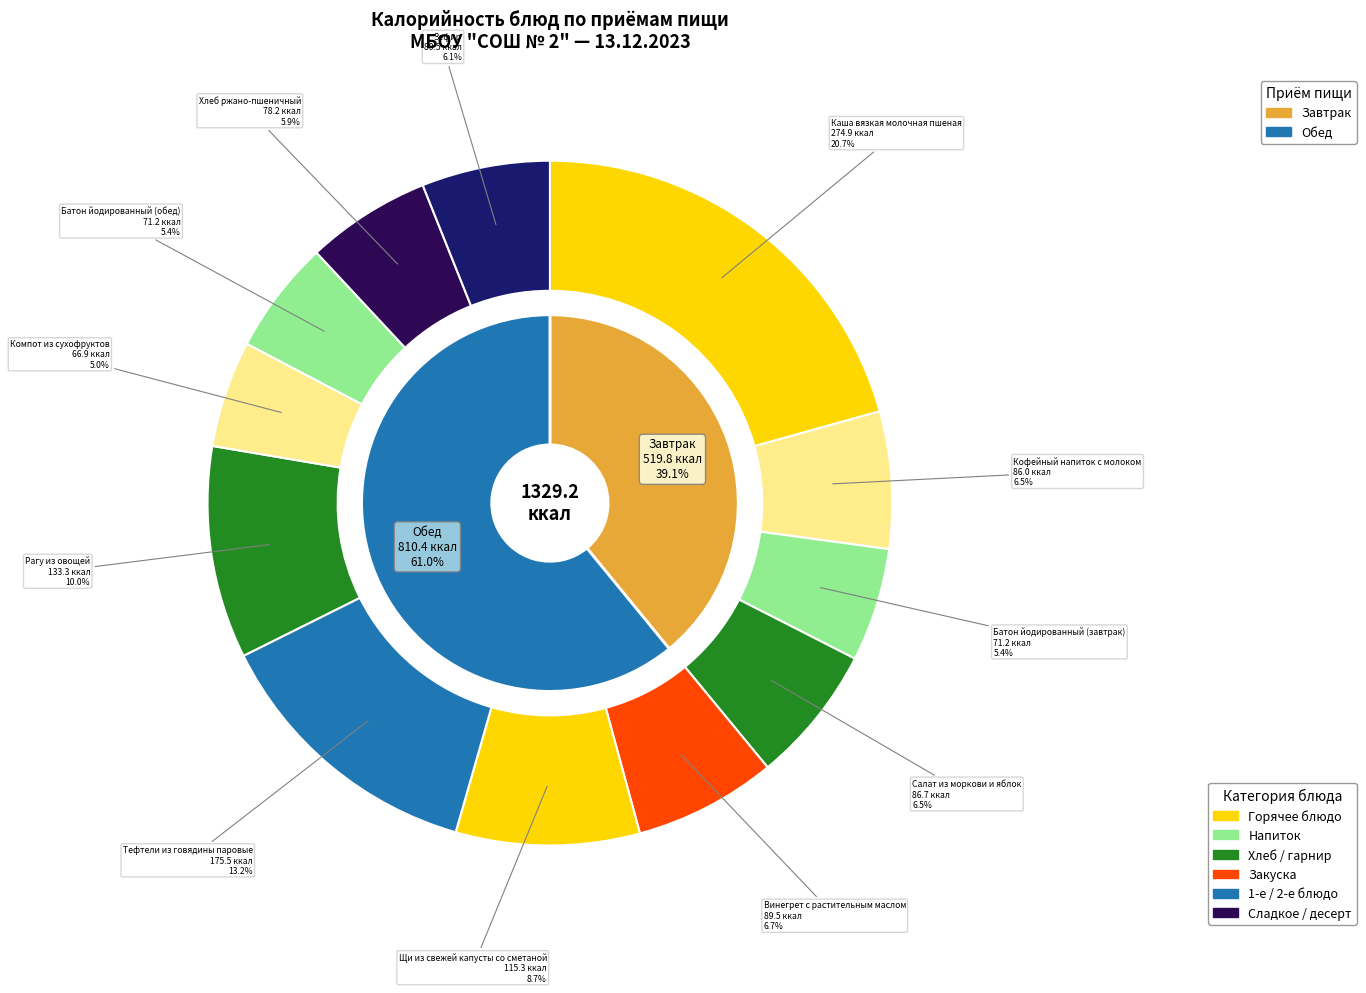

Count the number of slices in the pie.

12